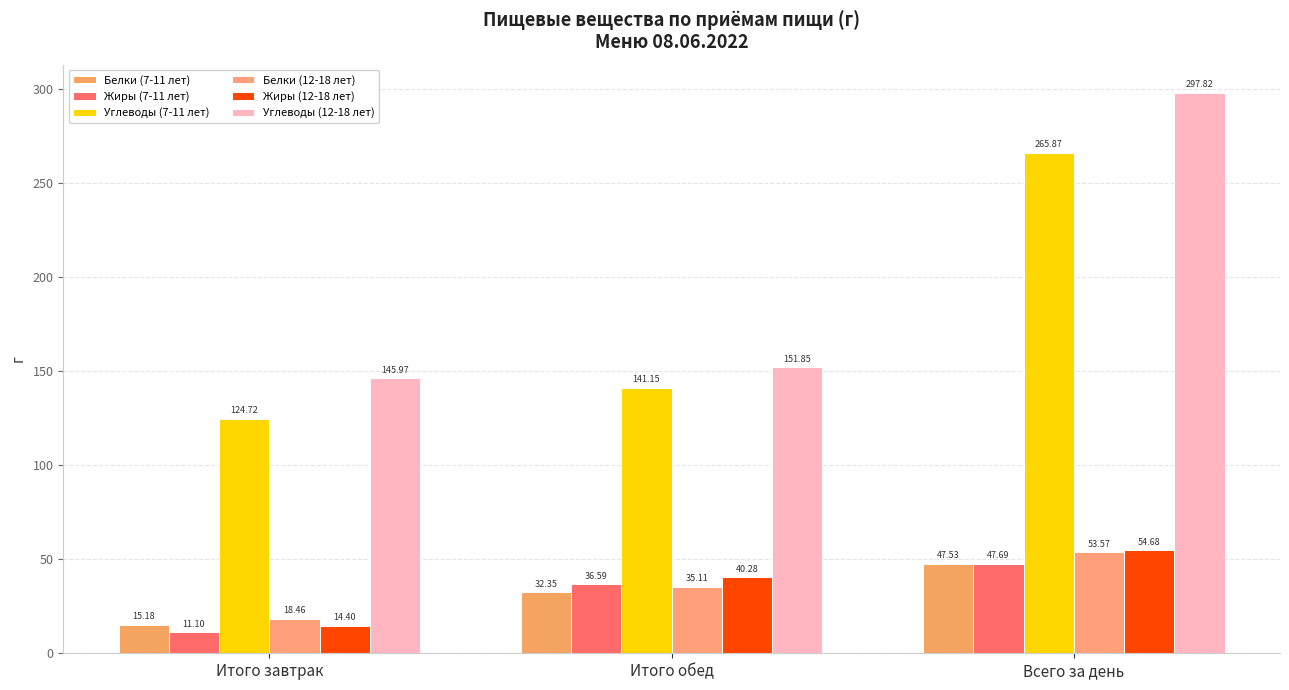

The value of Белки (7-11 лет) at Всего за день is 83.7. True or false?

False